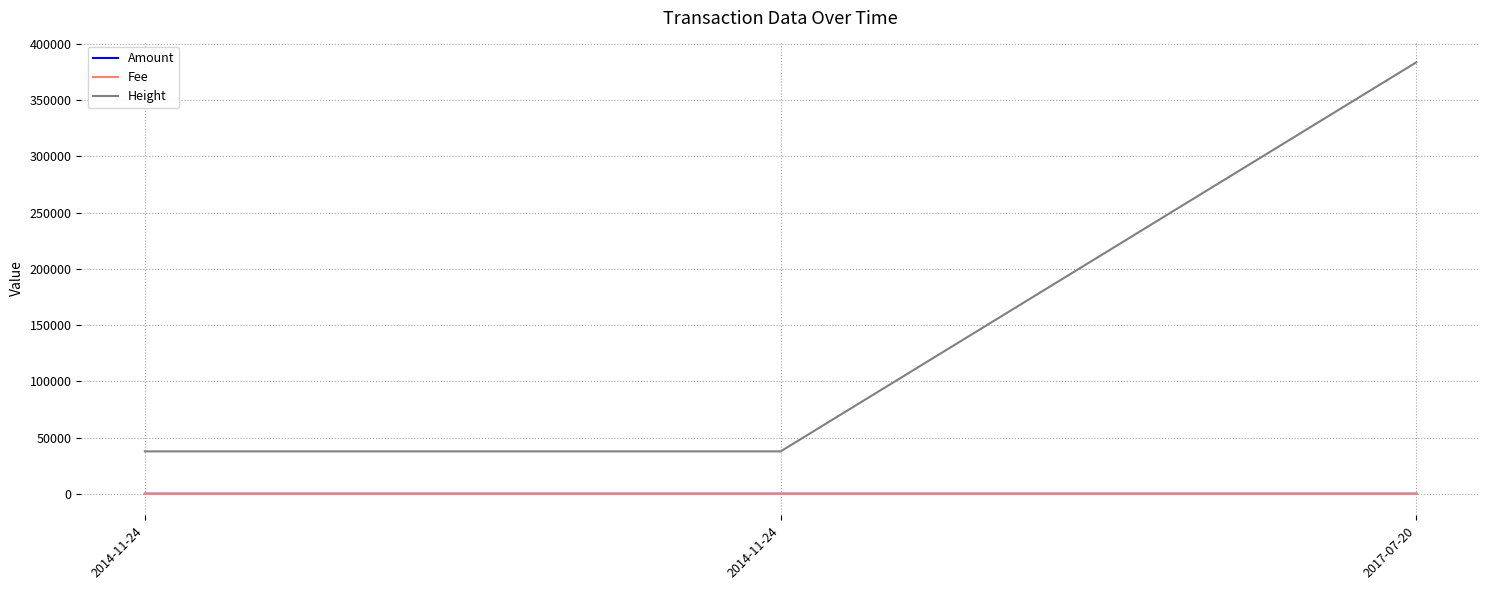

Which series changed the most between 2014-11-24 and 2017-07-20?

Height